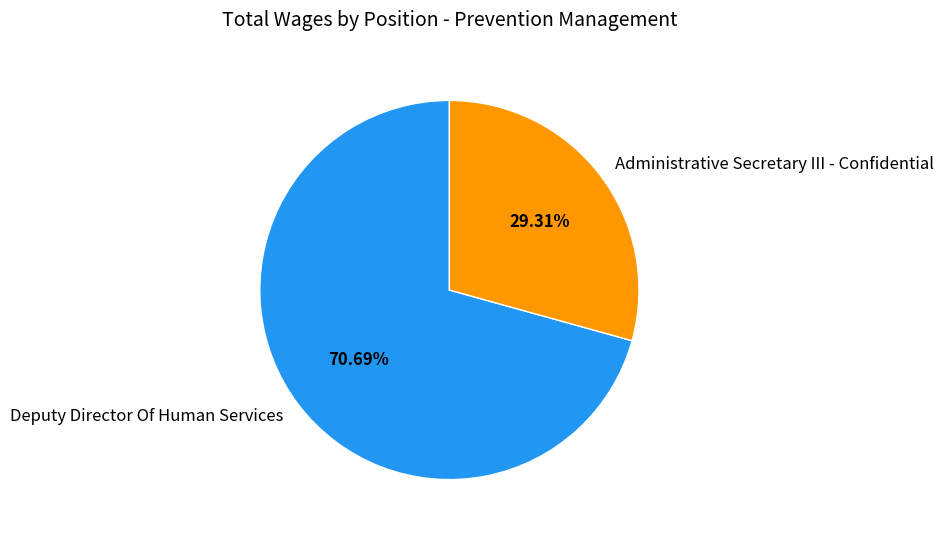

The Deputy Director Of Human Services slice represents 71% of the pie. True or false?

True